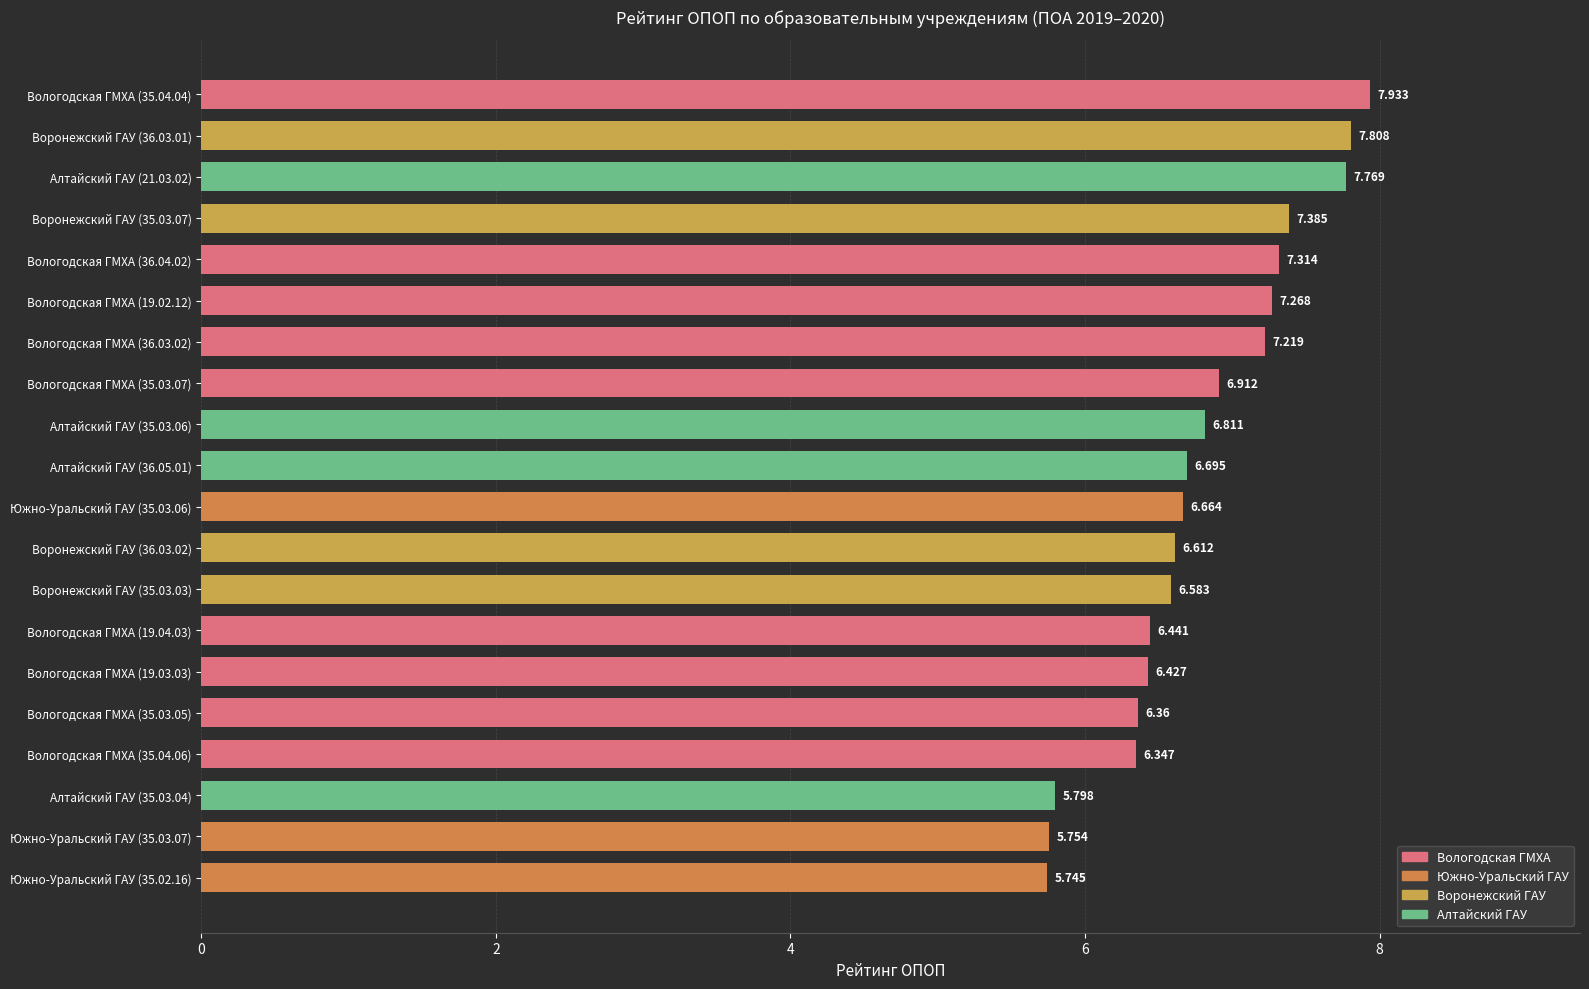

What is the difference between the maximum and minimum values?

2.2